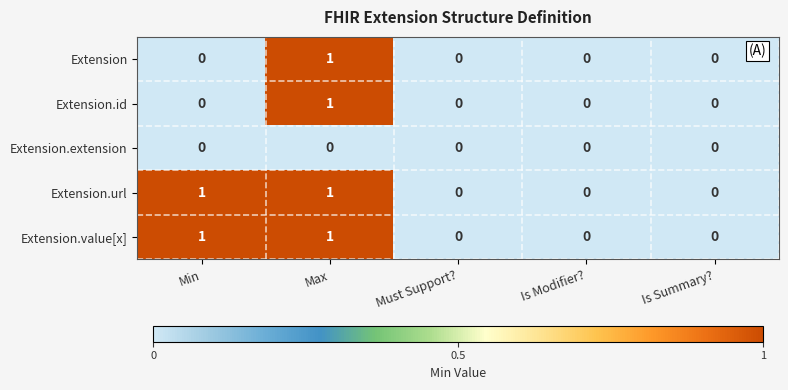

At which label does Extension.id reach its peak?

Max